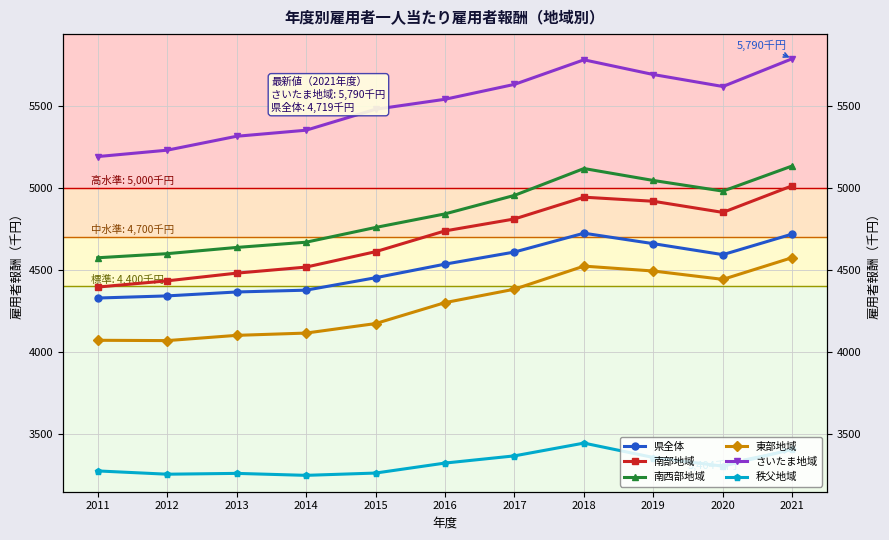

What is the value of the 南部地域 point at the 2nd from the left?

4433